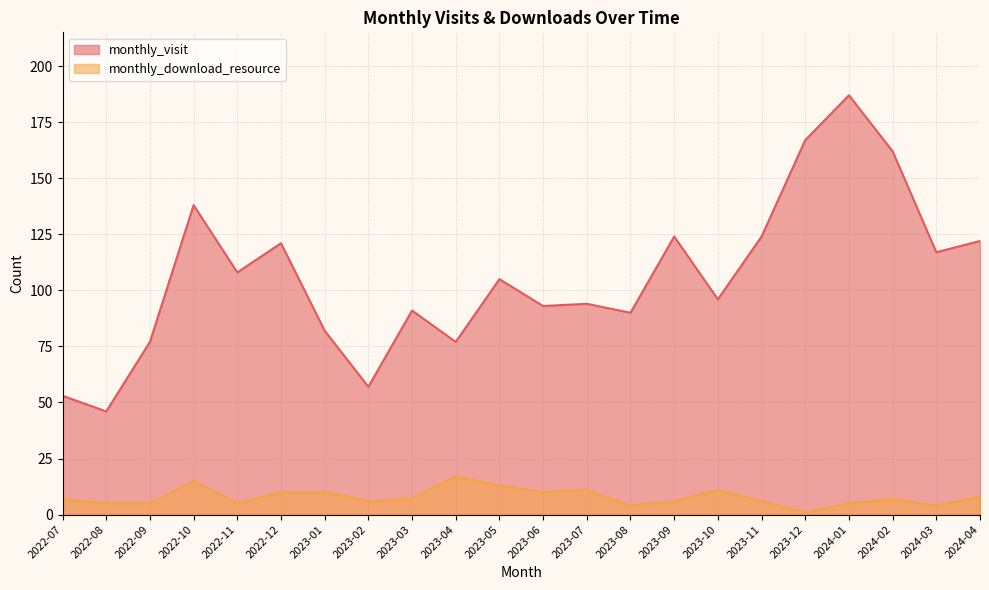

What position from the right is 2024-03?

2